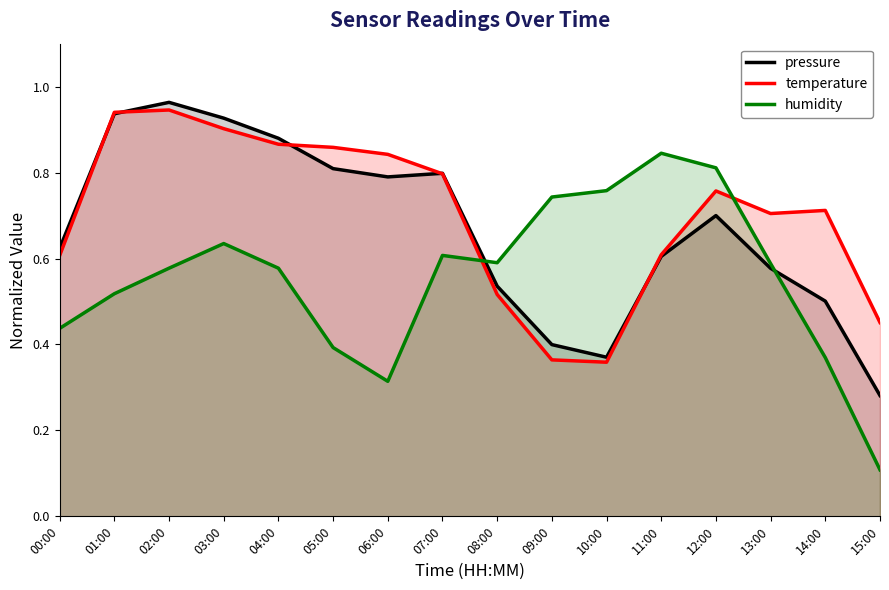

The pressure series shows 0.7 at 09:00. True or false?

False